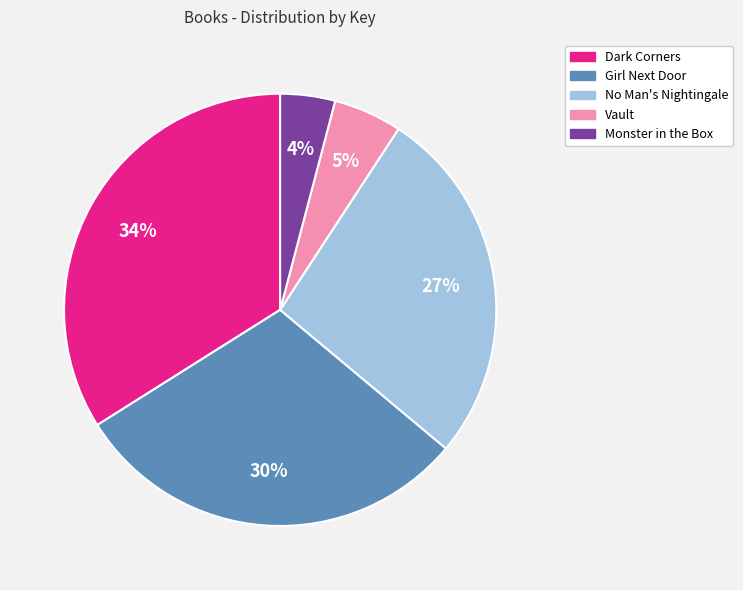

To the nearest percent, what is the difference between the largest and smallest slice percentages?

30%